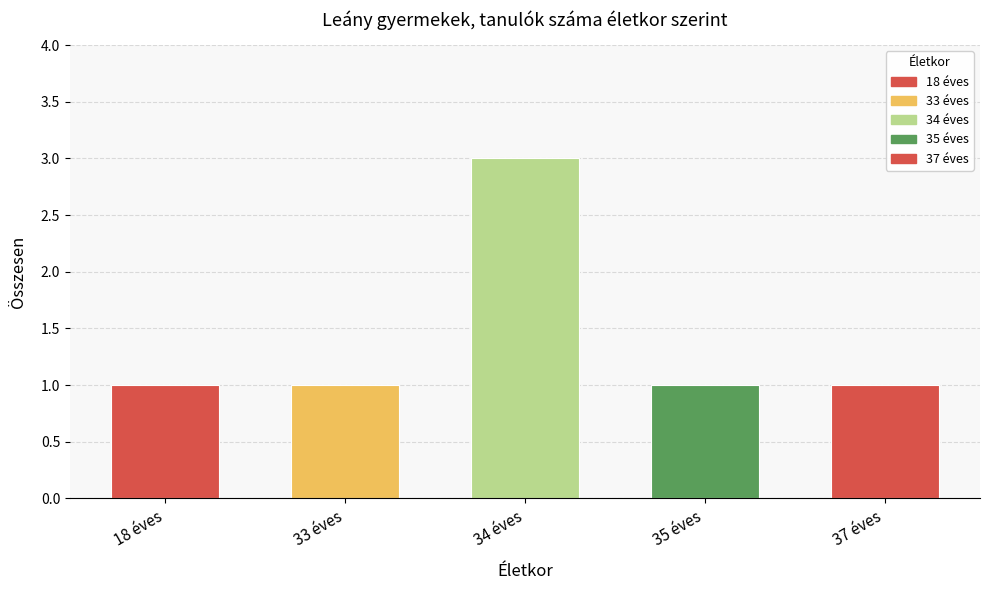

Count the number of categories in the chart.

5